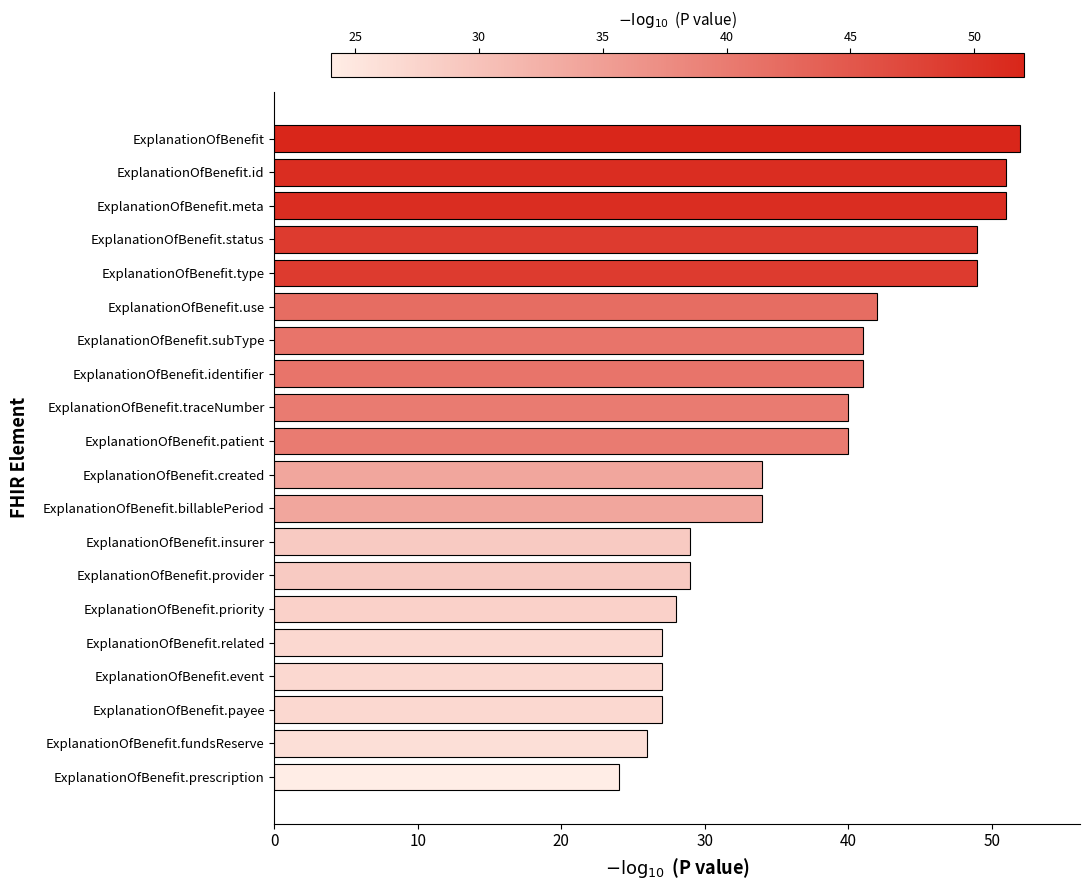

The value at ExplanationOfBenefit is 52. True or false?

True